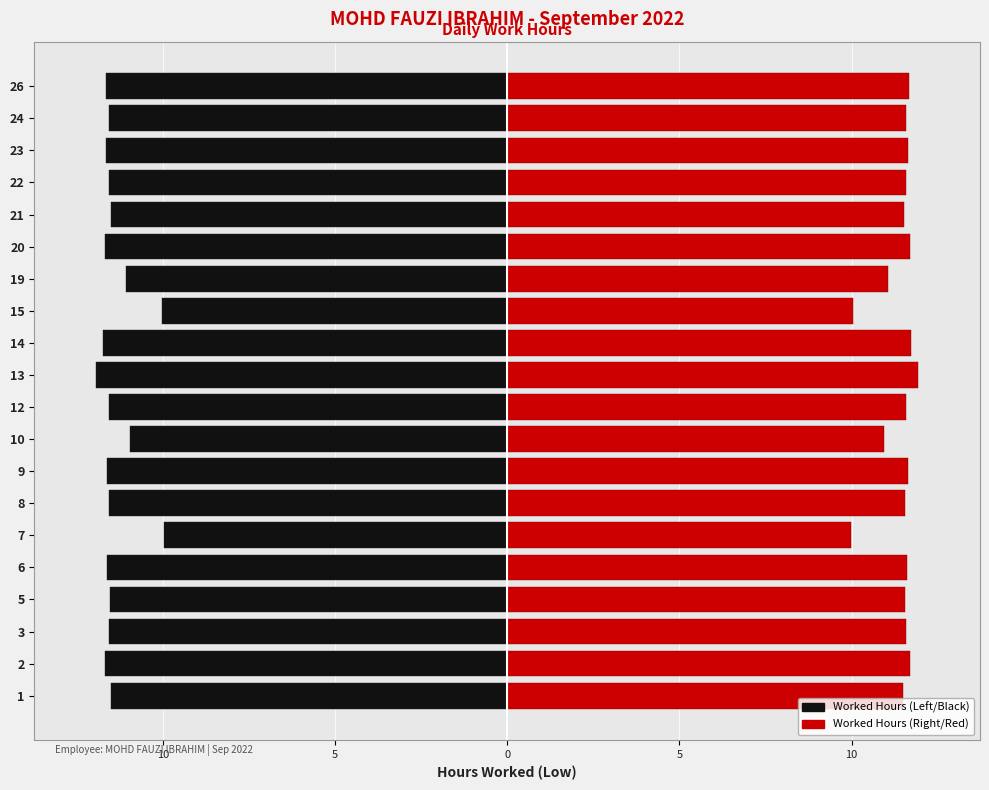

How many values in the Worked Hours (Right) series exceed 11?

17